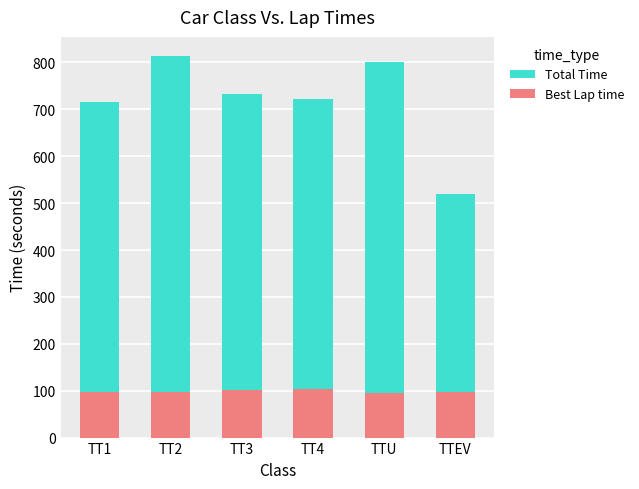

What is the greatest value displayed?

813.9